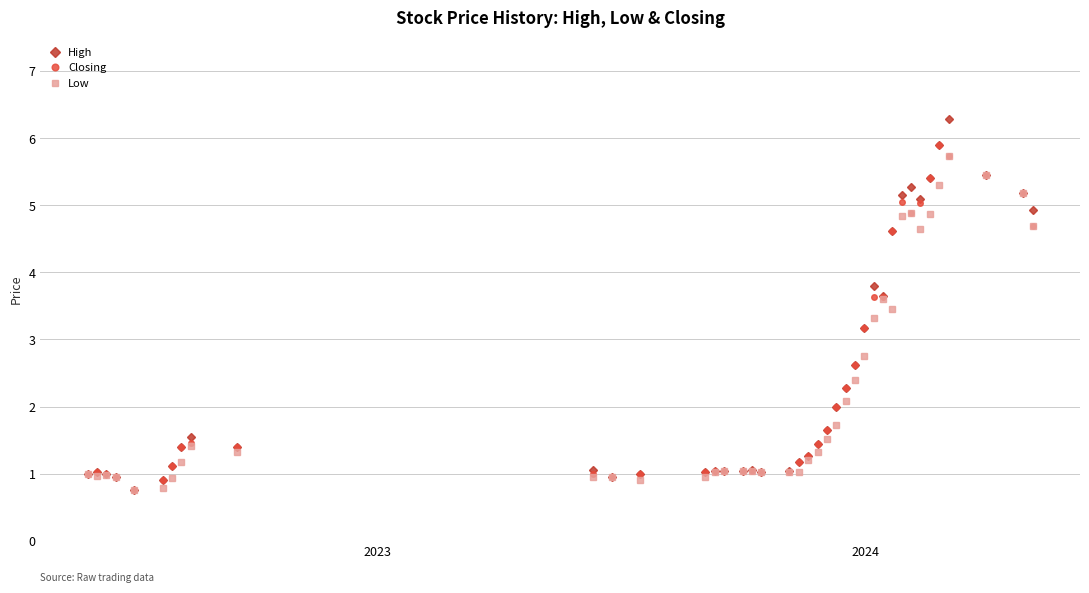

True or false: Low has more than 0 interior local peaks.

True